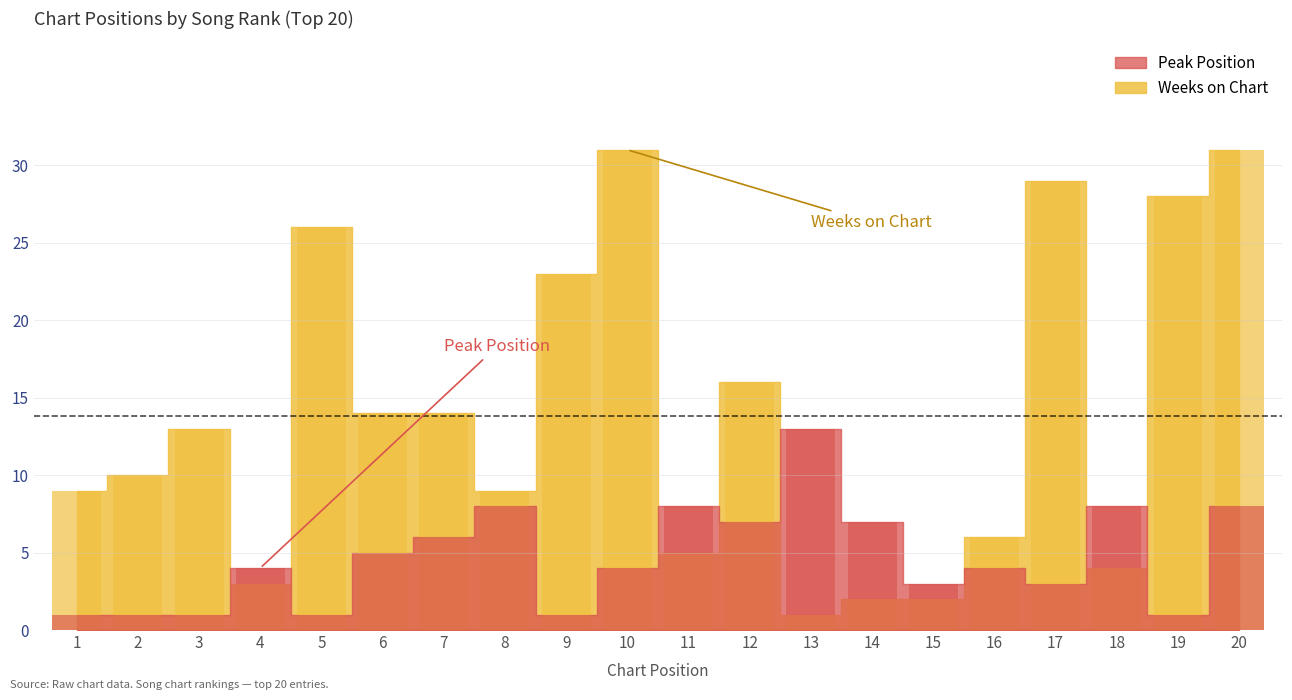

Which series has the largest range (max minus min)?

Weeks on Chart